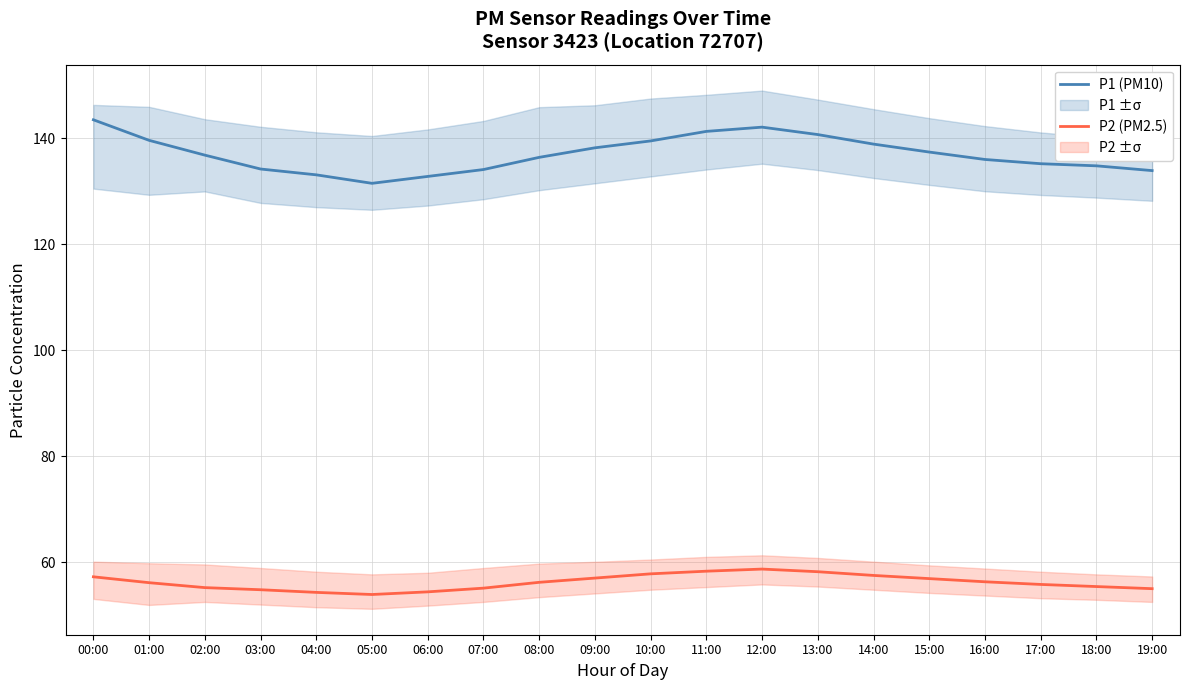

Which series has the largest range (max minus min)?

P1 (PM10)